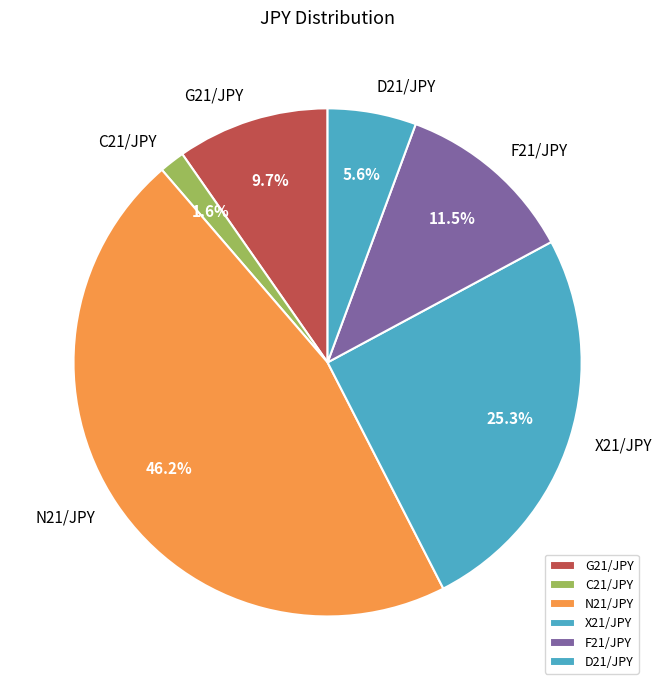

What portion of the pie excludes C21/JPY?

98.4%